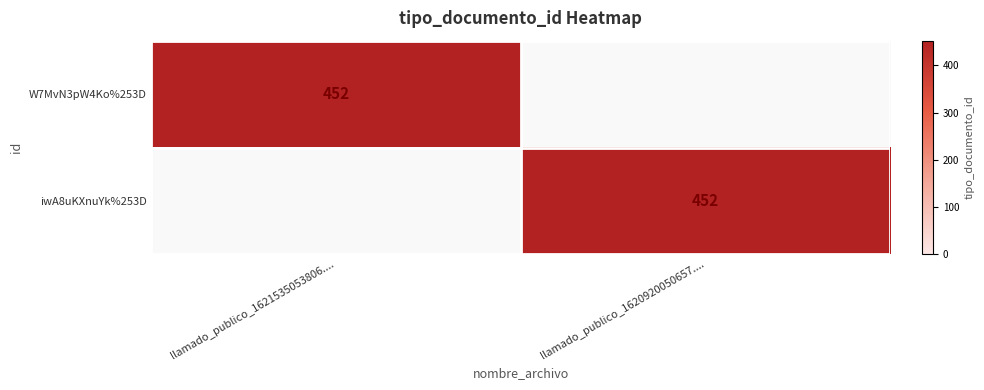

Is it true that W7MvN3pW4Ko%253D equals 293 at llamado_publico_1621535053806....?

False